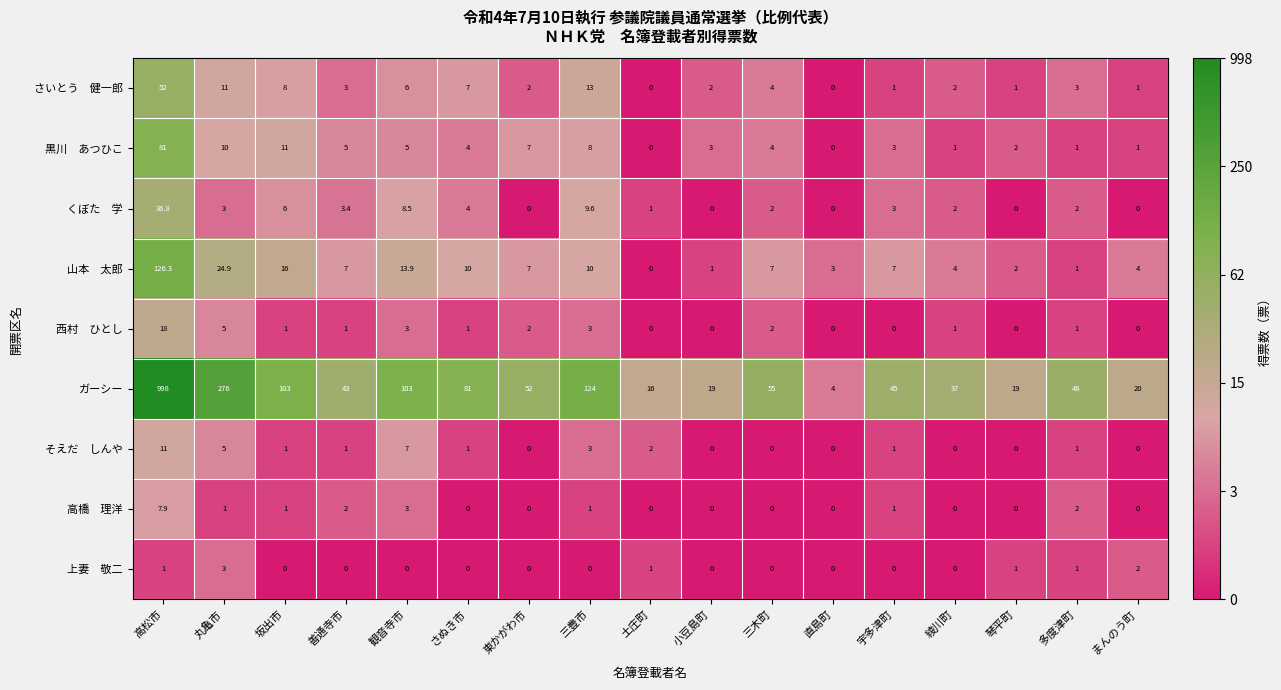

Between 丸亀市 and 東かがわ市, which series saw the biggest shift?

ガーシー